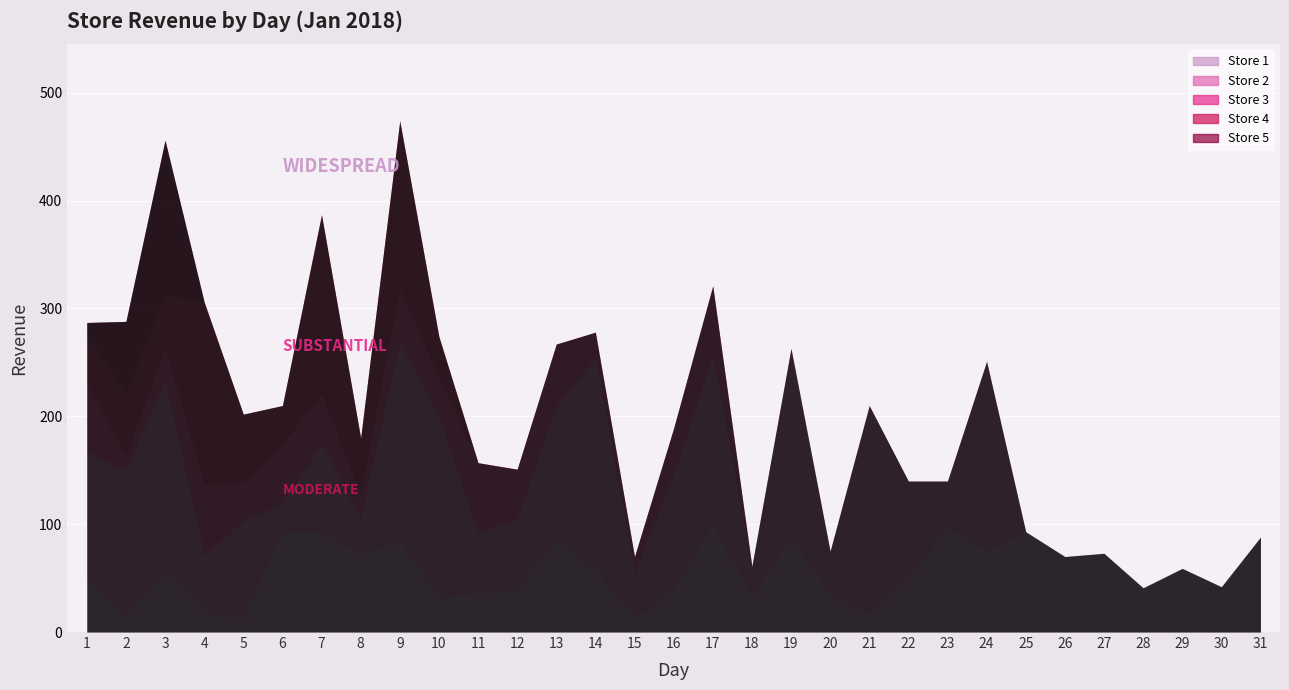

How many data points in Store 2 are above 66?

15